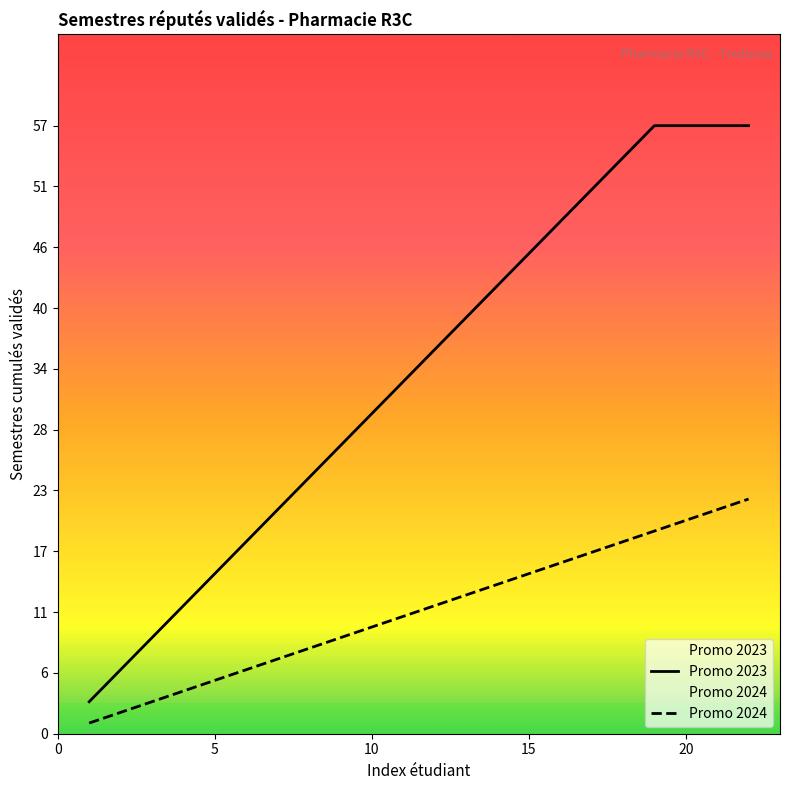

What is the sum of all Promo 2023 values?

741